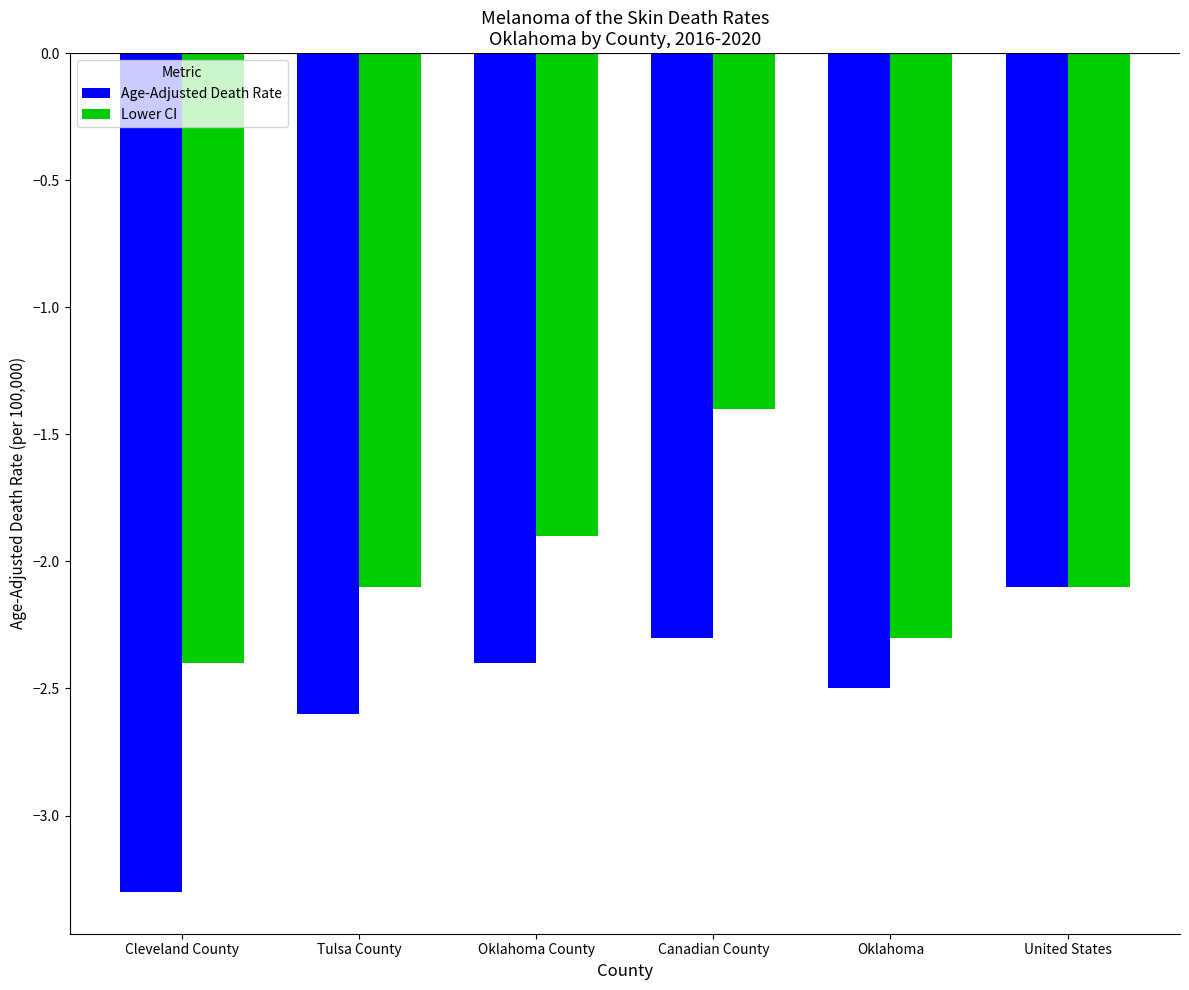

The value of Lower CI at Tulsa County is -2.8. True or false?

False